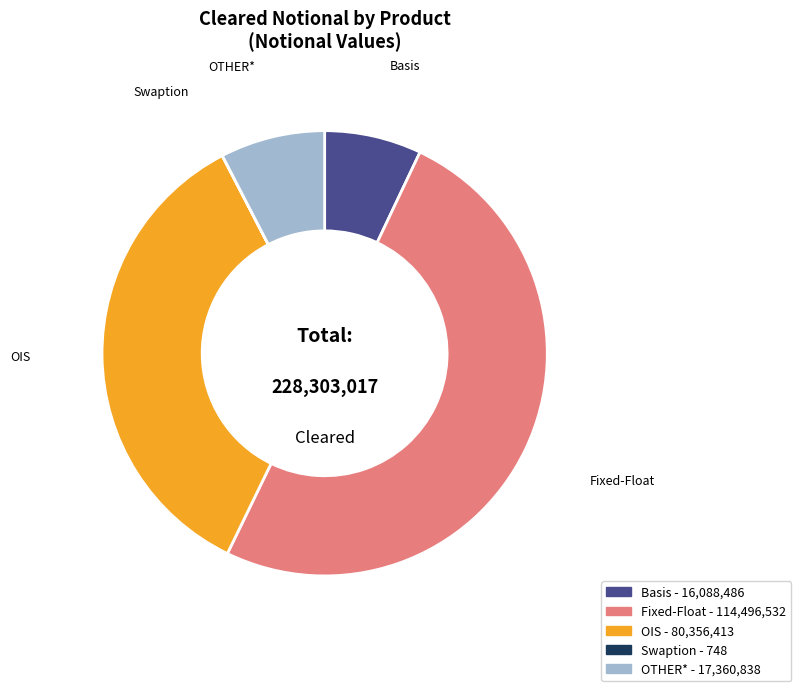

Which category accounts for the majority?

Fixed-Float